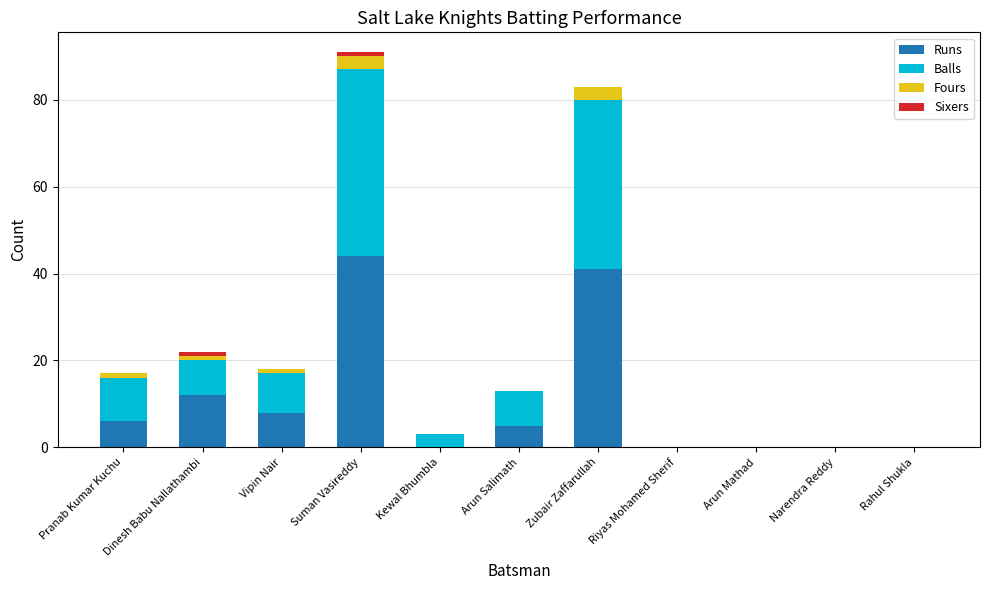

What is the total value across all series at Suman Vasireddy?

91